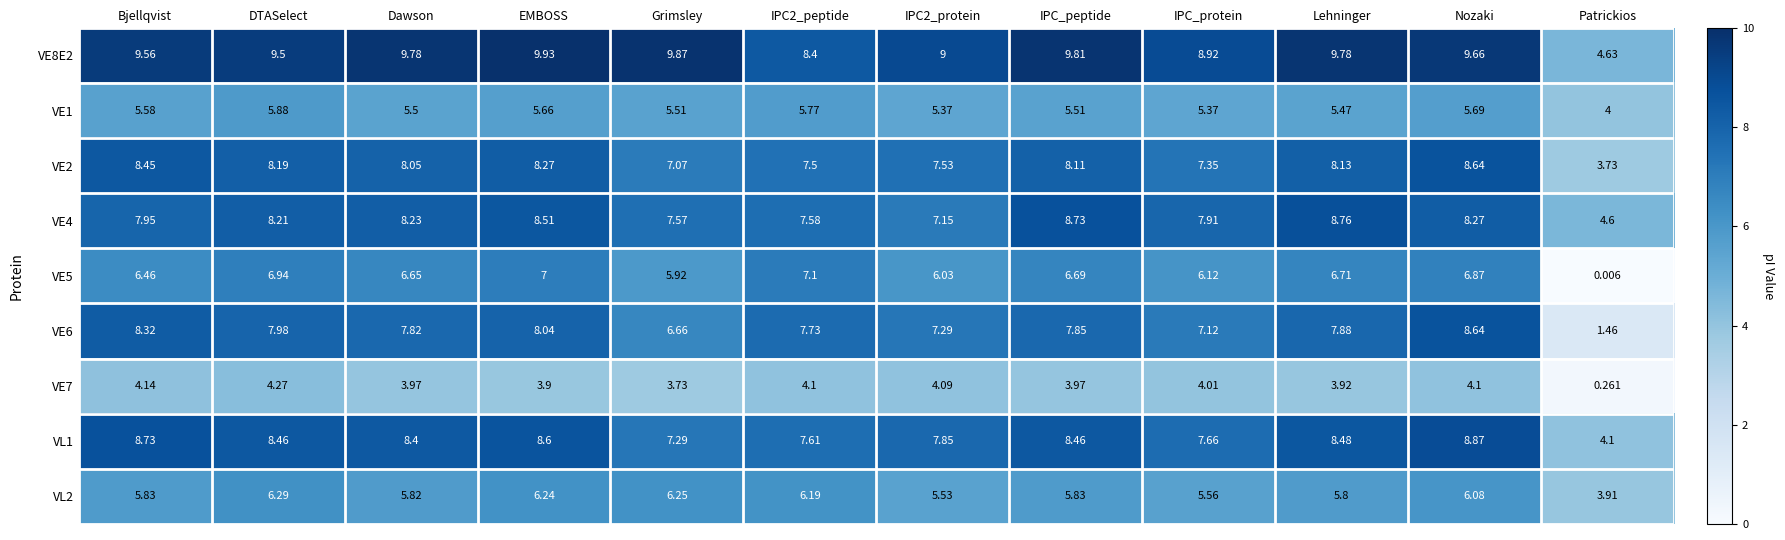

At which label is VE5 closest to 3?

Grimsley